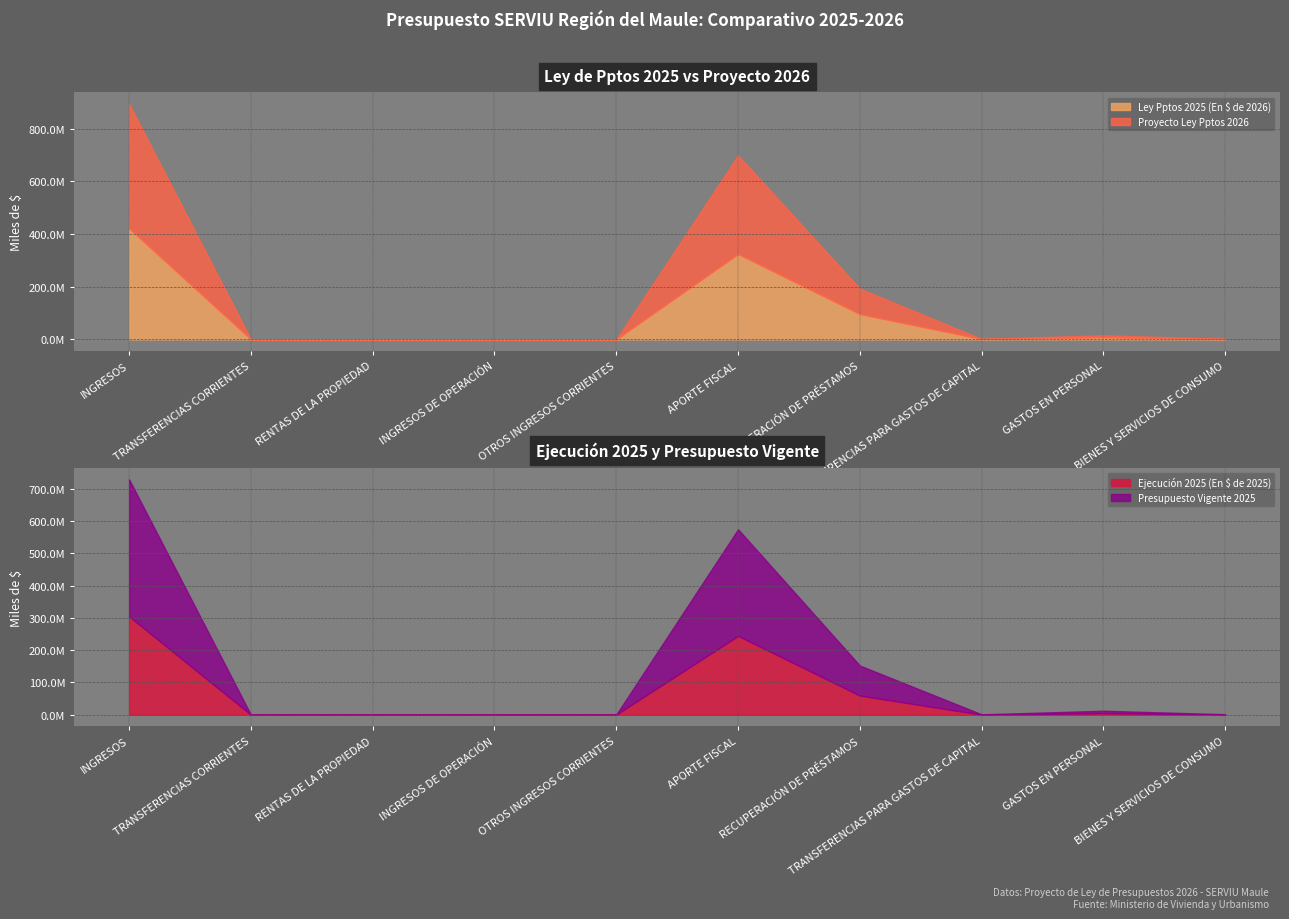

Reading left to right, transcribe all the data shown in this chart.

Ley Pptos 2025 (En $ de 2026): 421085947	30	10	20	152140	323970091	95874989	1067952	7663211	973620
Proyecto Ley Pptos 2026: 472675486	30	30	20	158669	375107734	96765396	643597	7755191	973621
Ejecución 2025 (En $ de 2025): 304800199	21932	1863	0	602125	244449593	59445771	278915	4826596	640231
Presupuesto Vigente 2025: 424624958	30	8550	20	185216	330390896	92992230	1027301	7478572	982857